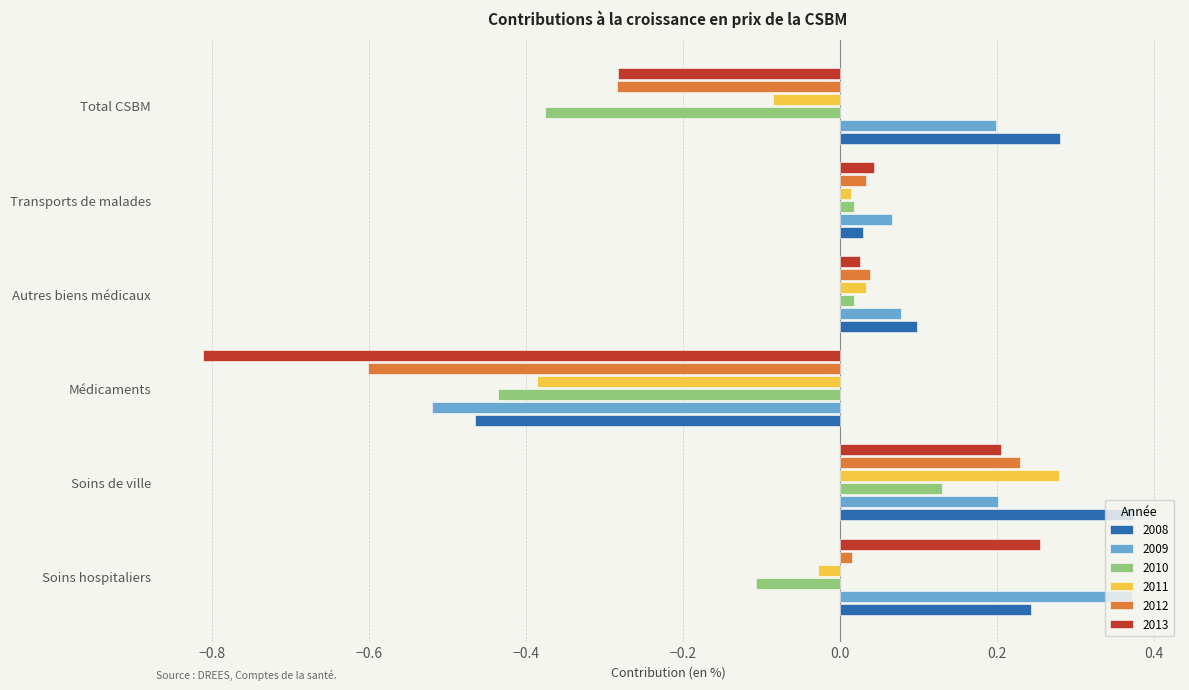

What is the smallest value displayed?

-0.8